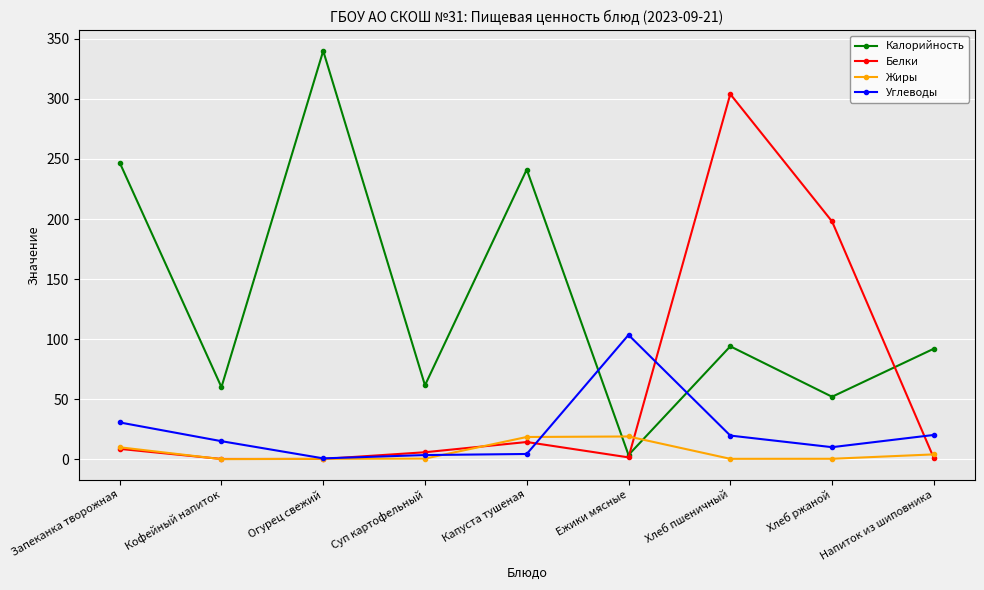

True or false: Калорийность and Углеводы intersect in this chart.

True